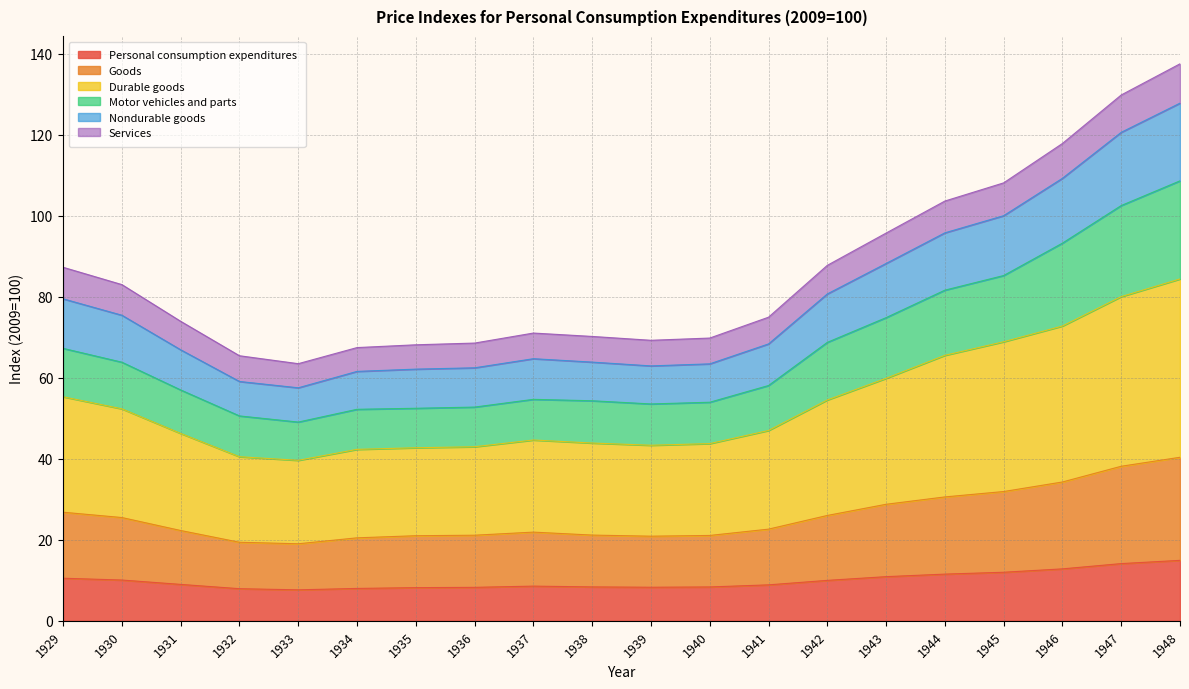

What is the total value across all series at 1935?

68.1